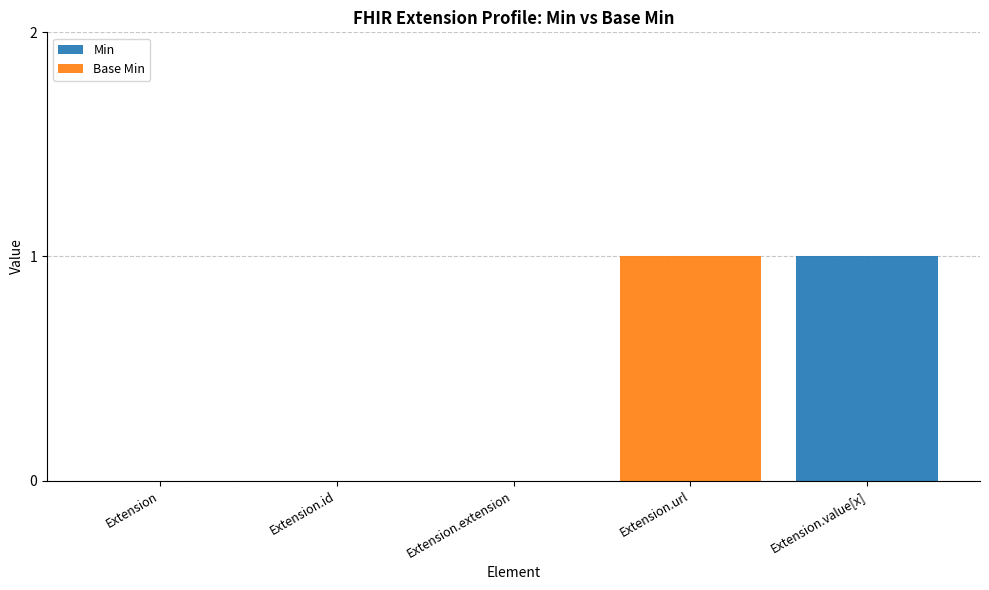

Count the number of data series in this chart.

2